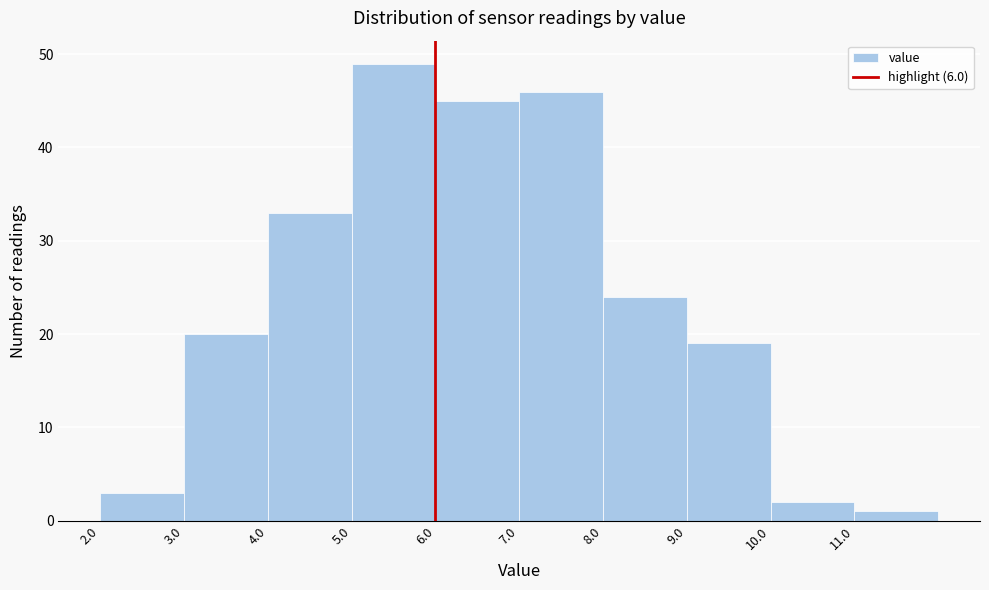

Reading left to right, list every bar in this chart as the range it spans on the x-axis followed by its height. The values are not printed on the chart, so give them approximately, as read against the axis.

2 to 3: 3
3 to 4: 20
4 to 5: 33
5 to 6: 49
6 to 7: 45
7 to 8: 46
8 to 9: 24
9 to 10: 19
10 to 11: 2
11 to 12: 1